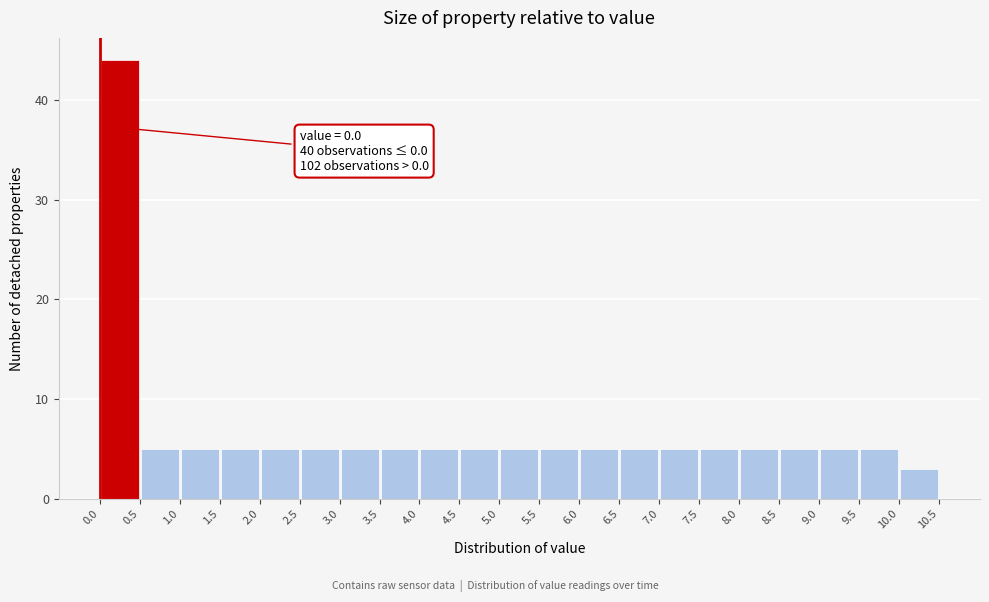

Over which range of the x-axis is the bar tallest?

0.0 to 0.5